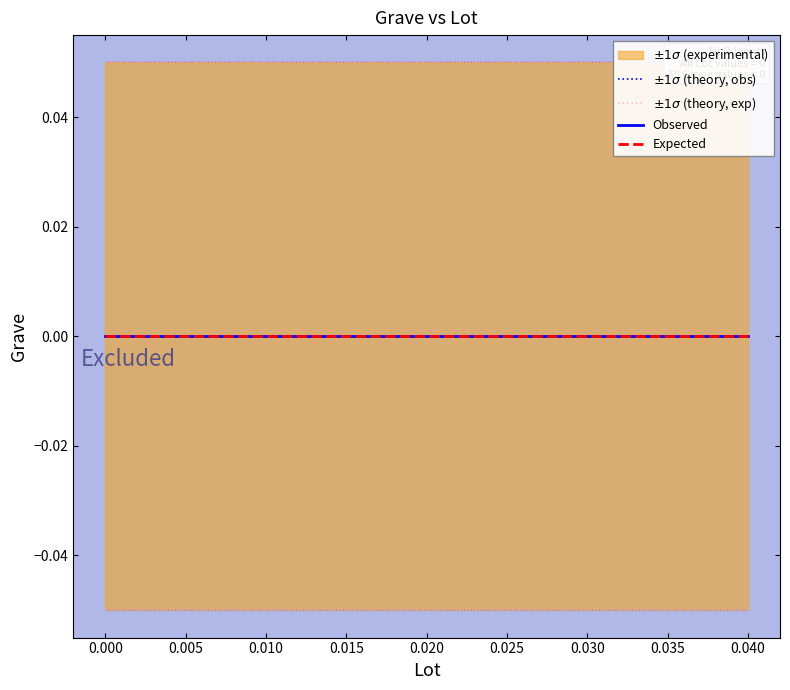

The value of $\pm 1\sigma$ (theory, obs) at −0.005 is 0.0. True or false?

False